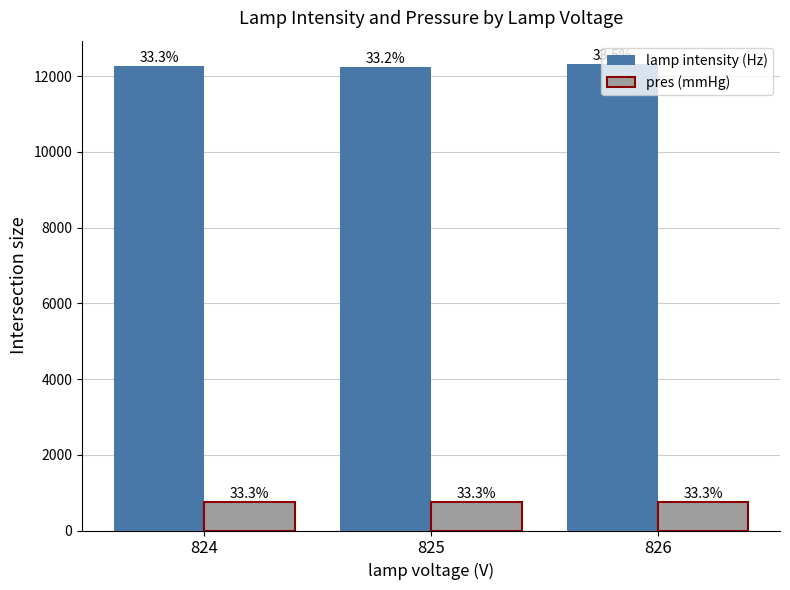

What are all the series names shown in the legend?

lamp intensity (Hz), pres (mmHg)